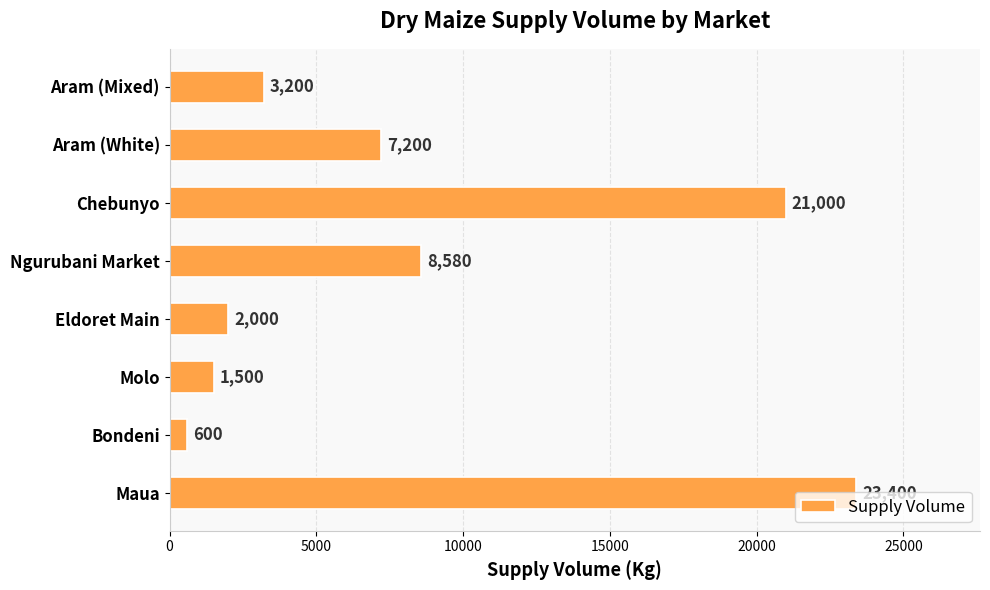

The value at Ngurubani Market is 14726. True or false?

False